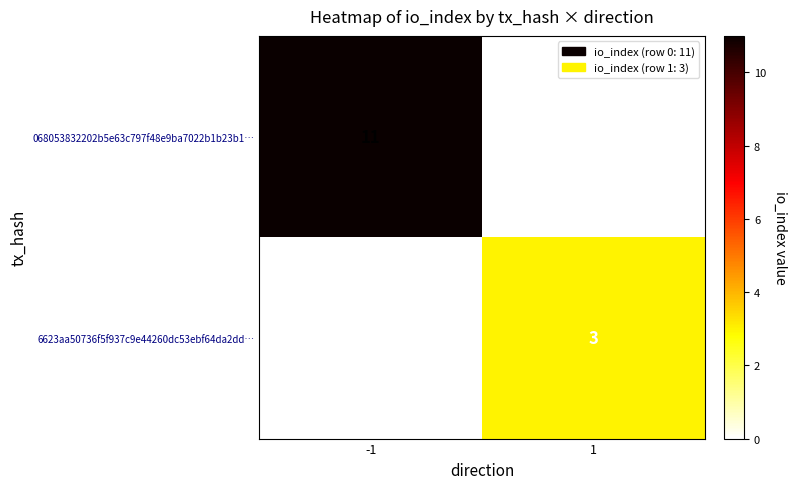

Reading left to right, transcribe all the data shown in this chart.

068053832202b5e63c797f48e9ba7022b1b23b1…: 11	0
6623aa50736f5f937c9e44260dc53ebf64da2dd…: 0	3